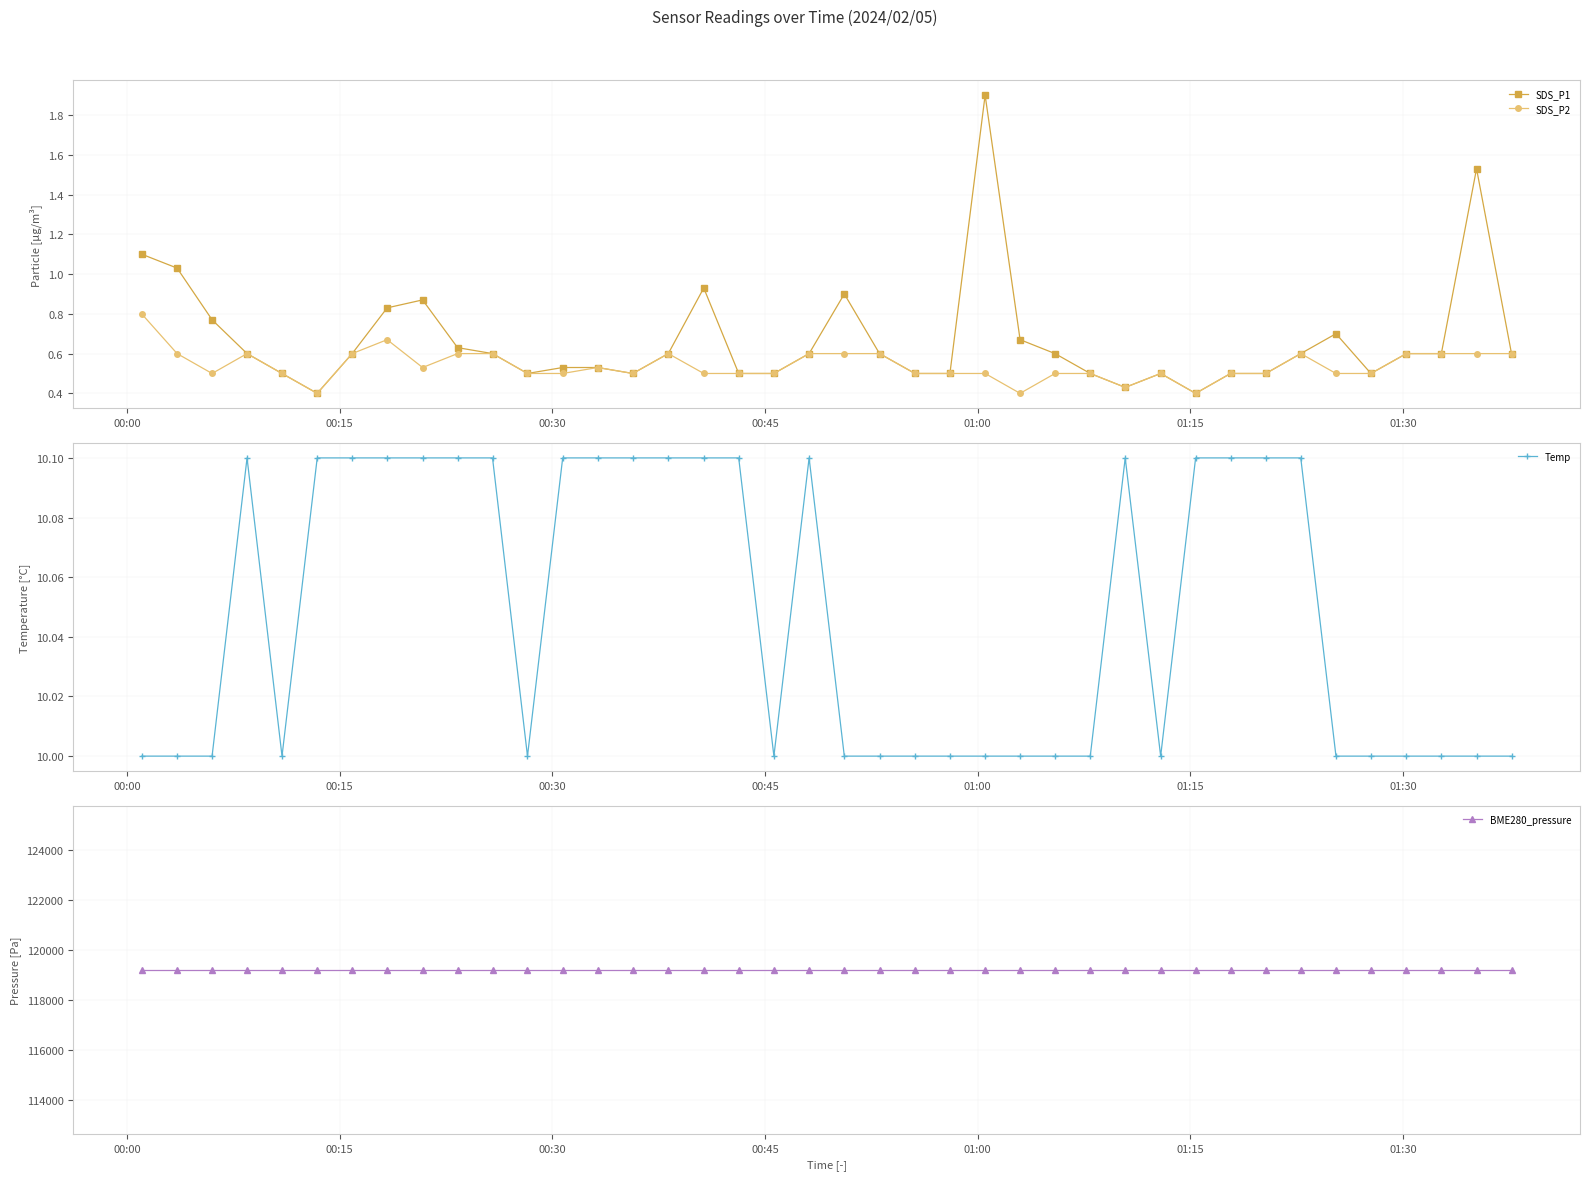

How many categories are shown in the chart?

40